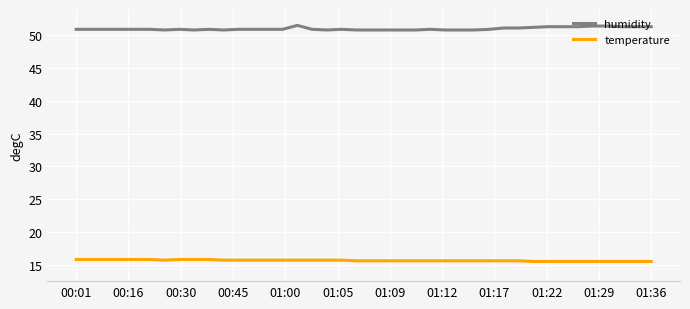

List the series in order of their peak value, highest first.

humidity, temperature